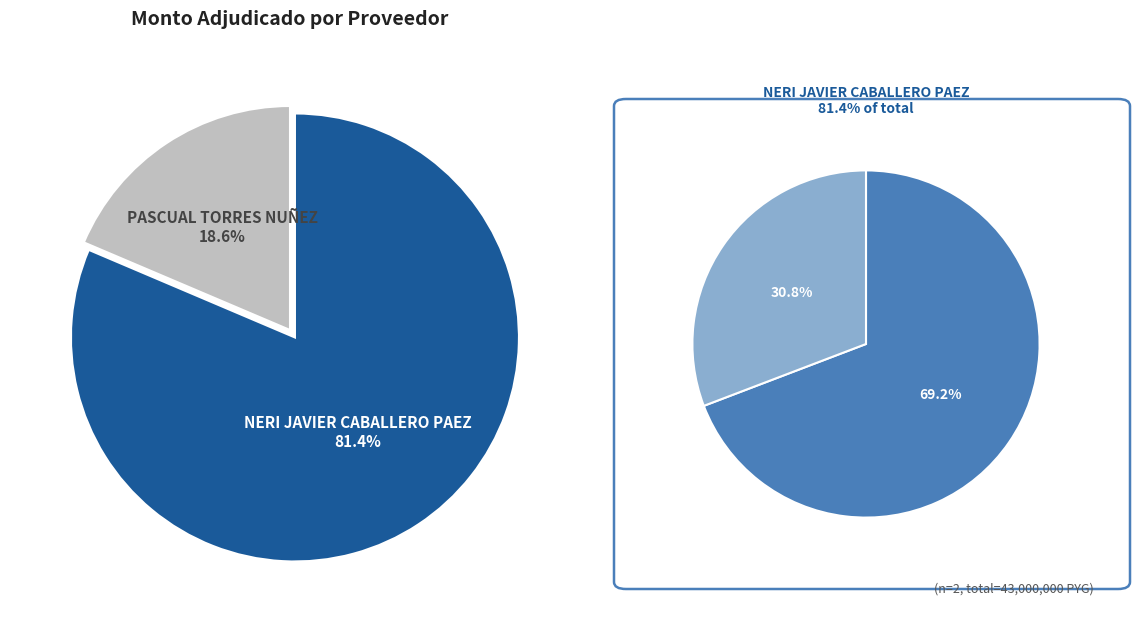

Does NERI JAVIER CABALLERO PAEZ represent more than half of the total?

Yes